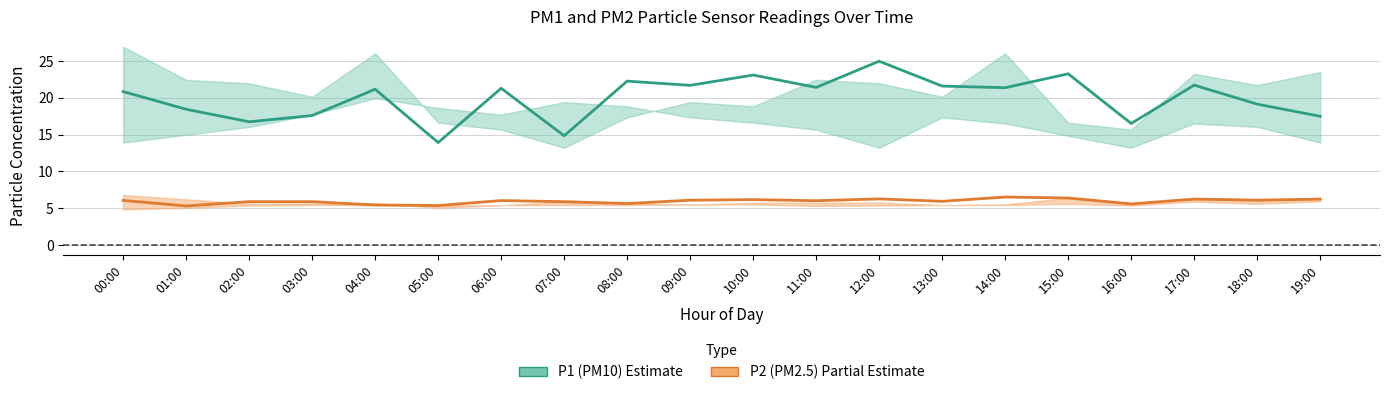

What is the average value of the P2 (PM2.5) series?

6.0